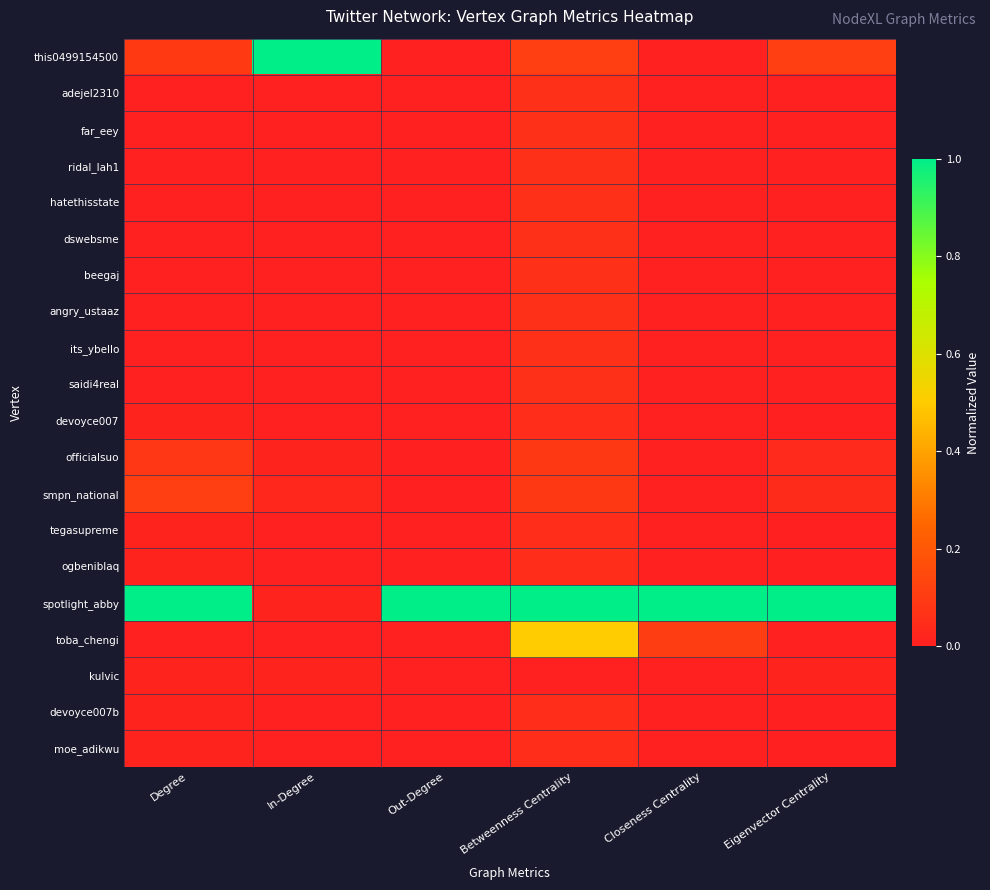

Which category has the highest value across all series?

In-Degree